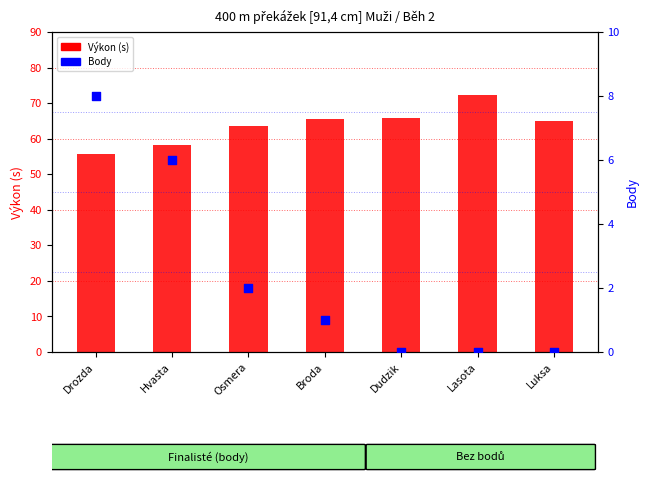

Which series reaches the minimum Y coordinate?

Body